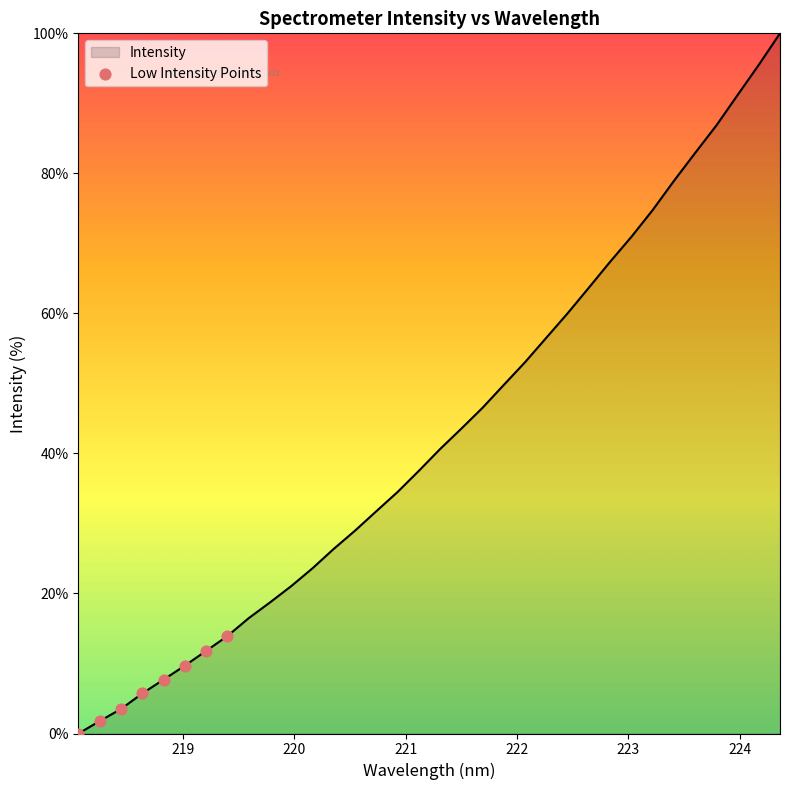

What is the greatest value displayed?

100.0